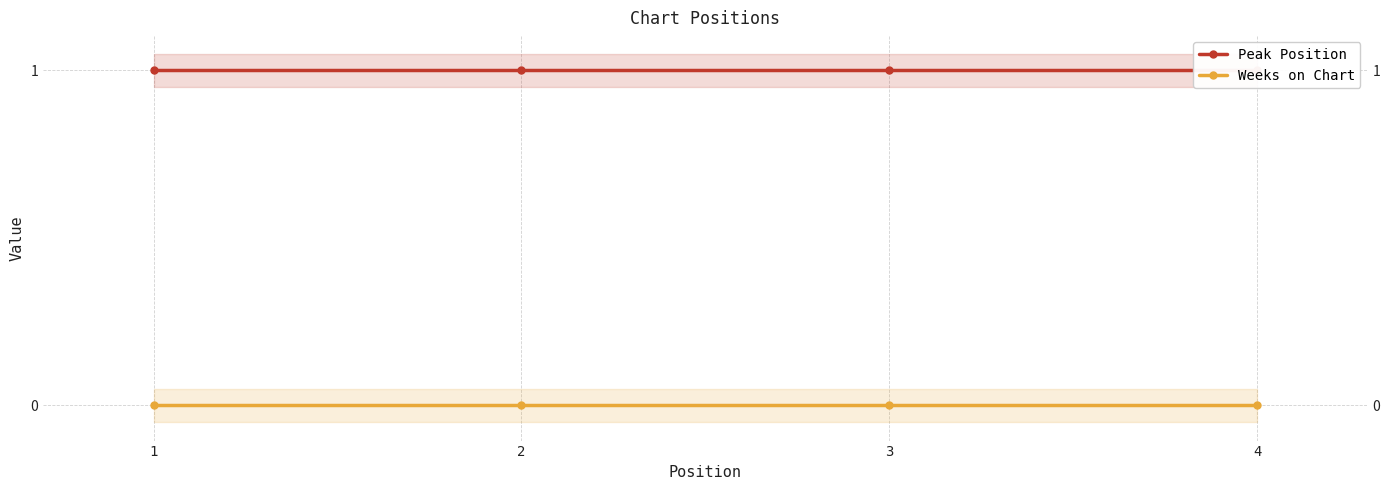

True or false: Weeks on Chart and Peak Position intersect in this chart.

False